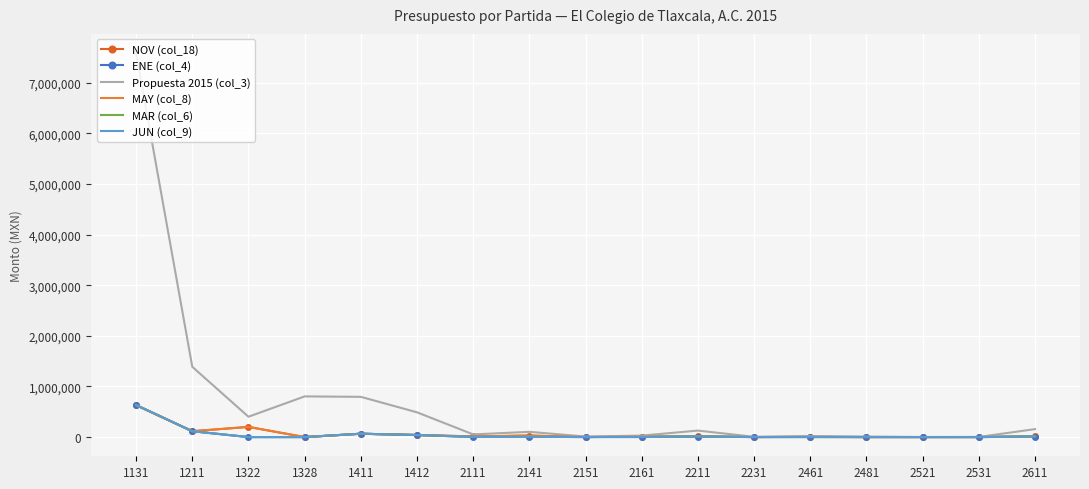

What is the greatest value displayed?

7585943.3